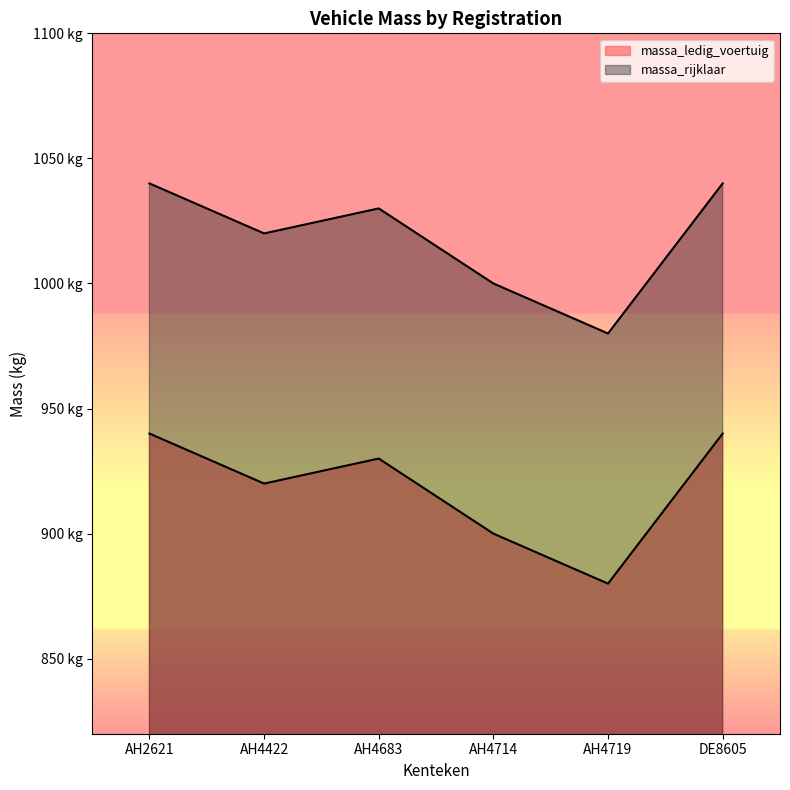

List the labels in order of massa_ledig_voertuig value, largest first.

AH2621, DE8605, AH4683, AH4422, AH4714, AH4719